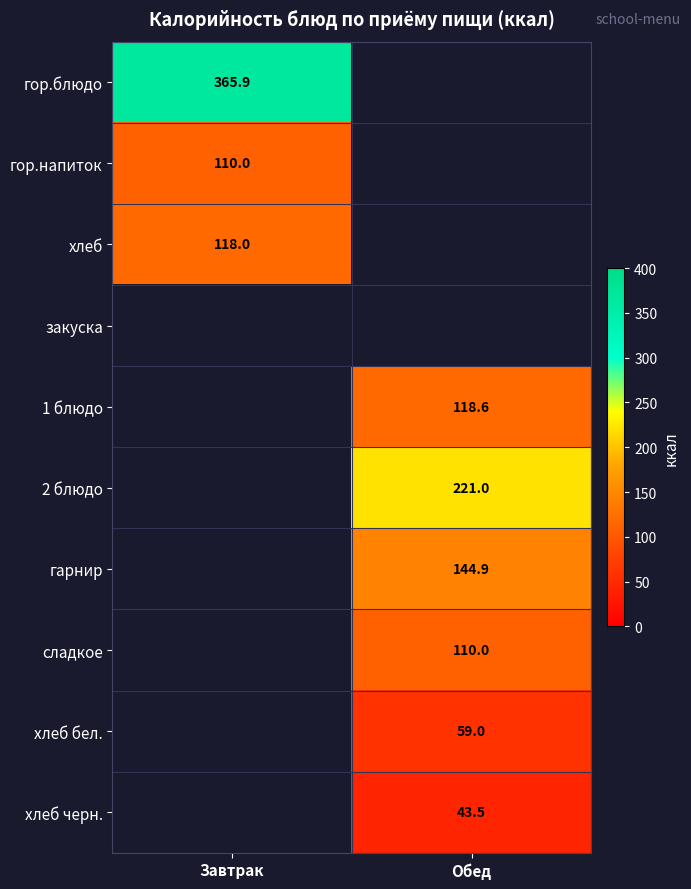

Is the value of гор.напиток at Завтрак greater than the value of гарнир at Обед?

No